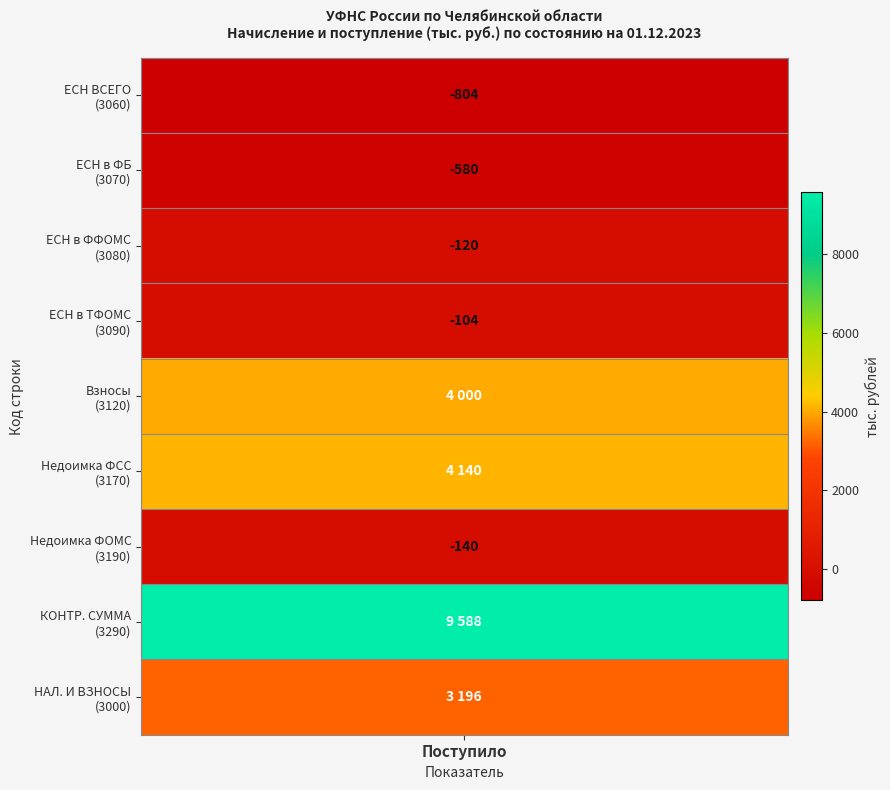

Which series has the largest range (max minus min)?

3290